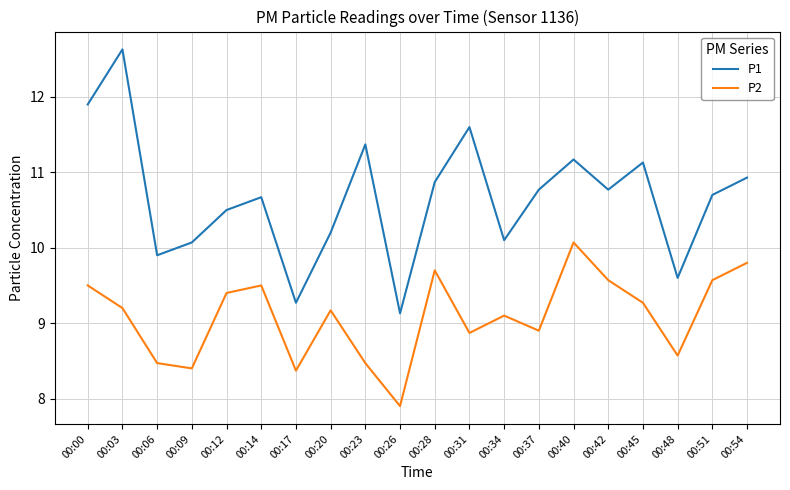

Which series changed the most between 00:12 and 00:54?

P1